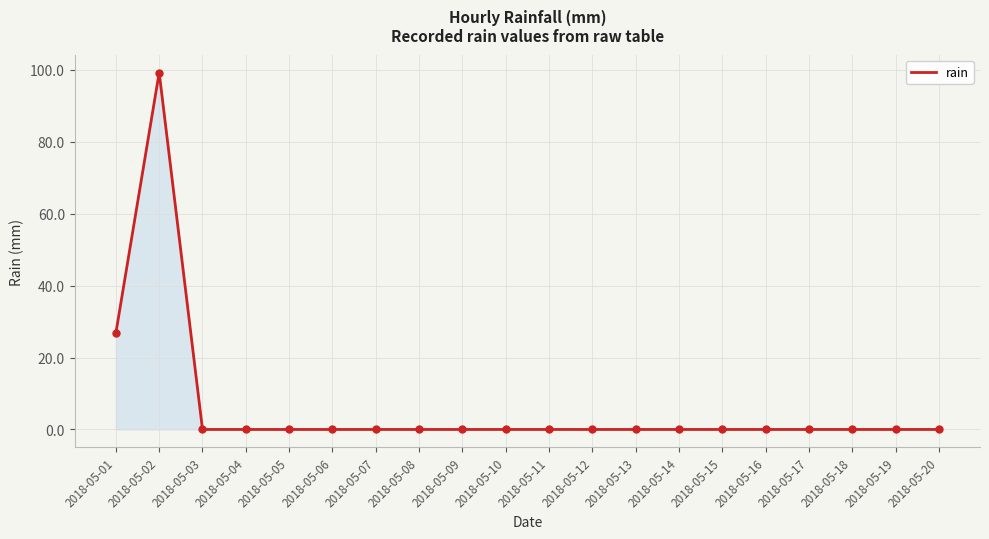

The chart shows a value of 0.0 at 2018-05-18. True or false?

True